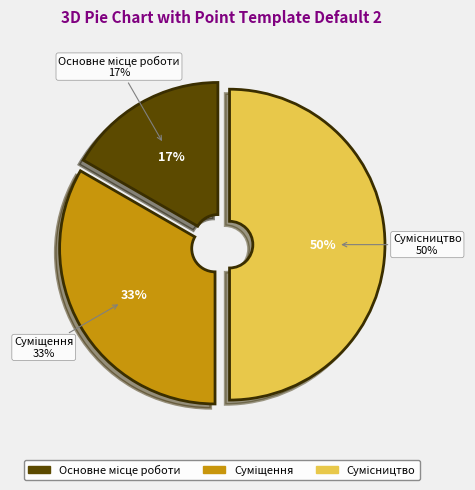

How many segments does this pie chart have?

3